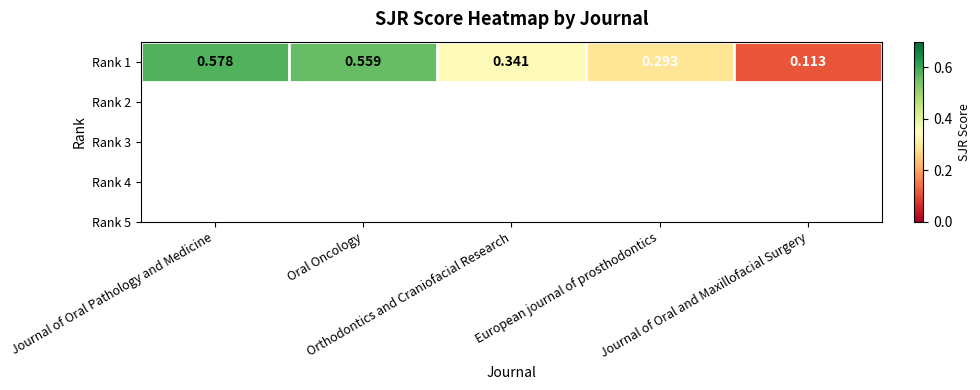

What is the maximum value shown in the chart?

0.6